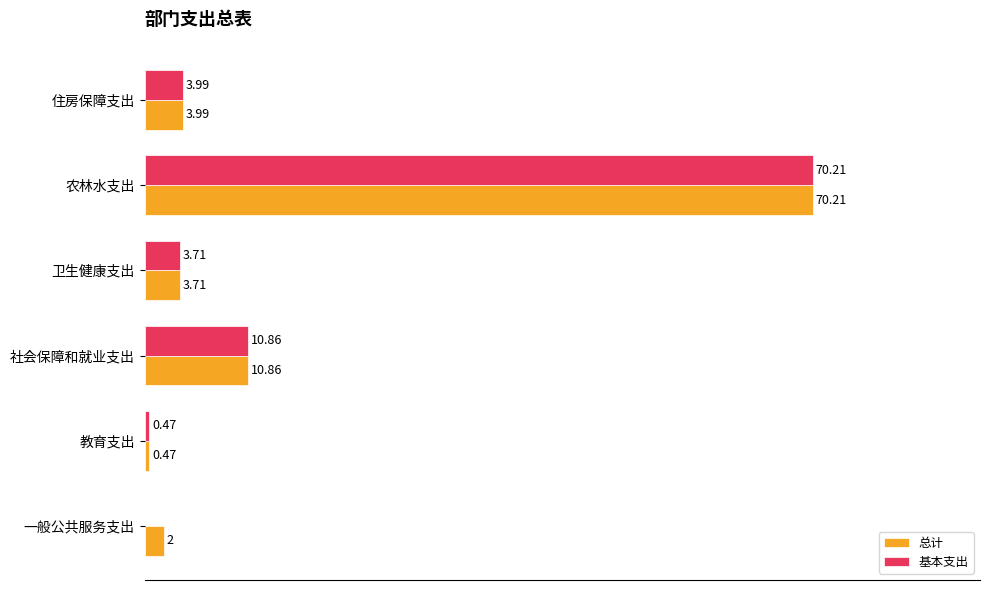

Which category has the highest value in the 总计 series?

农林水支出